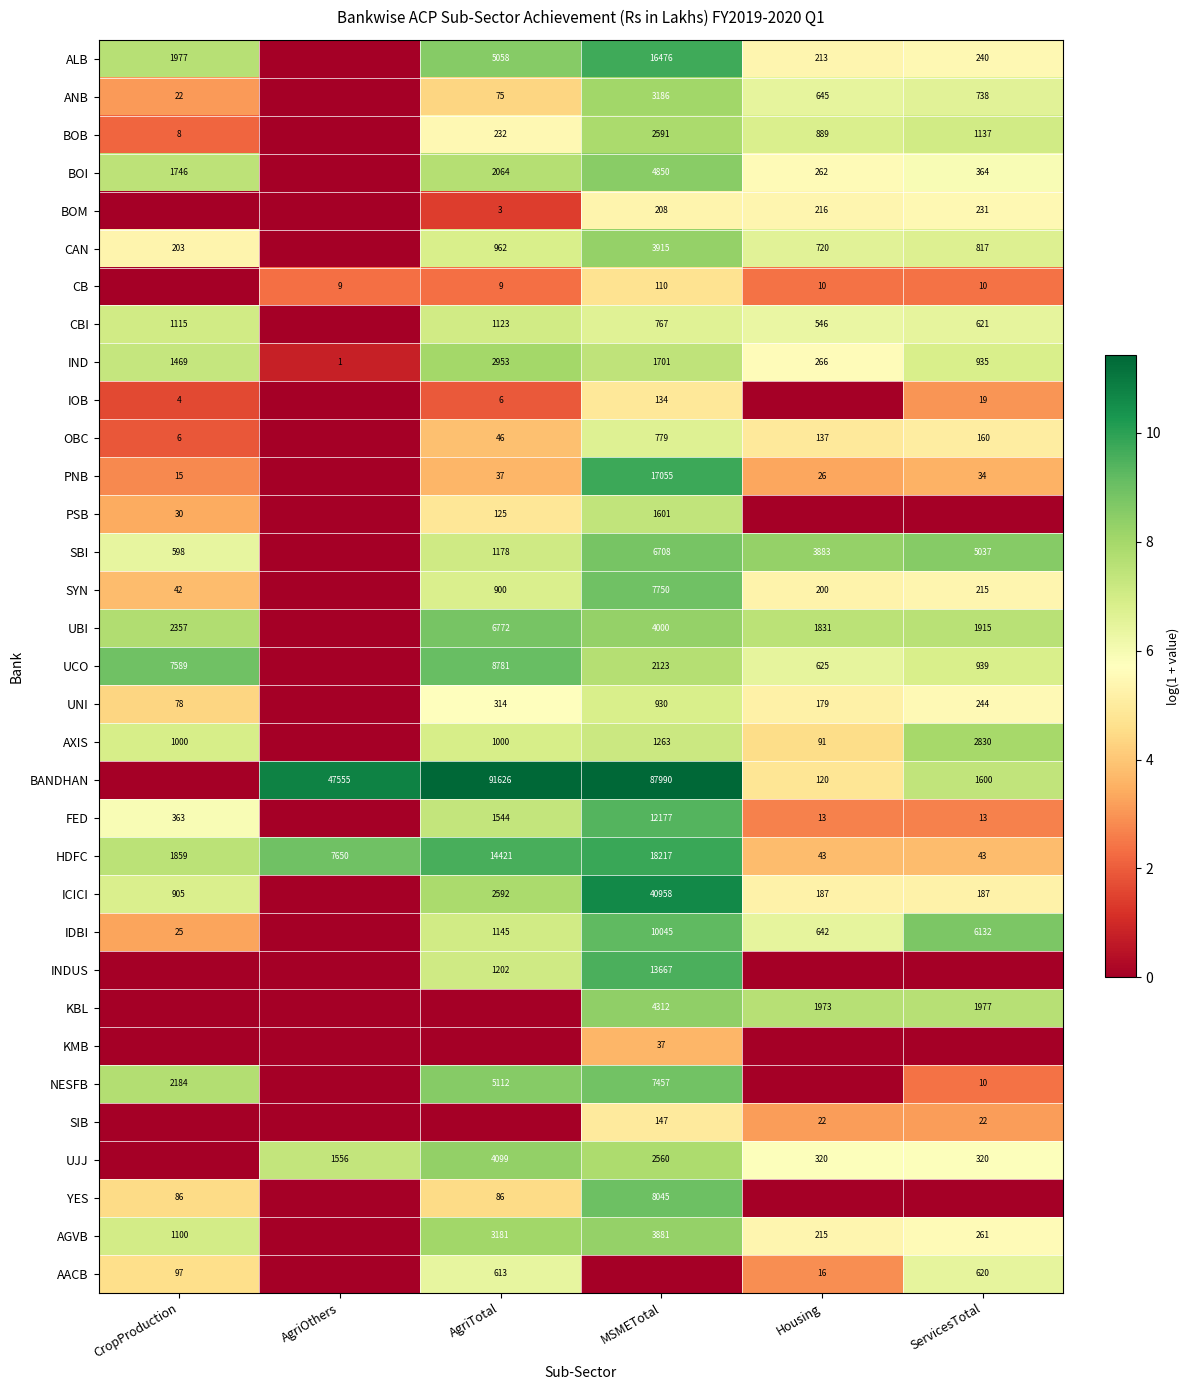

Is the value of ANB at CropProduction greater than the value of NESFB at AgriTotal?

No